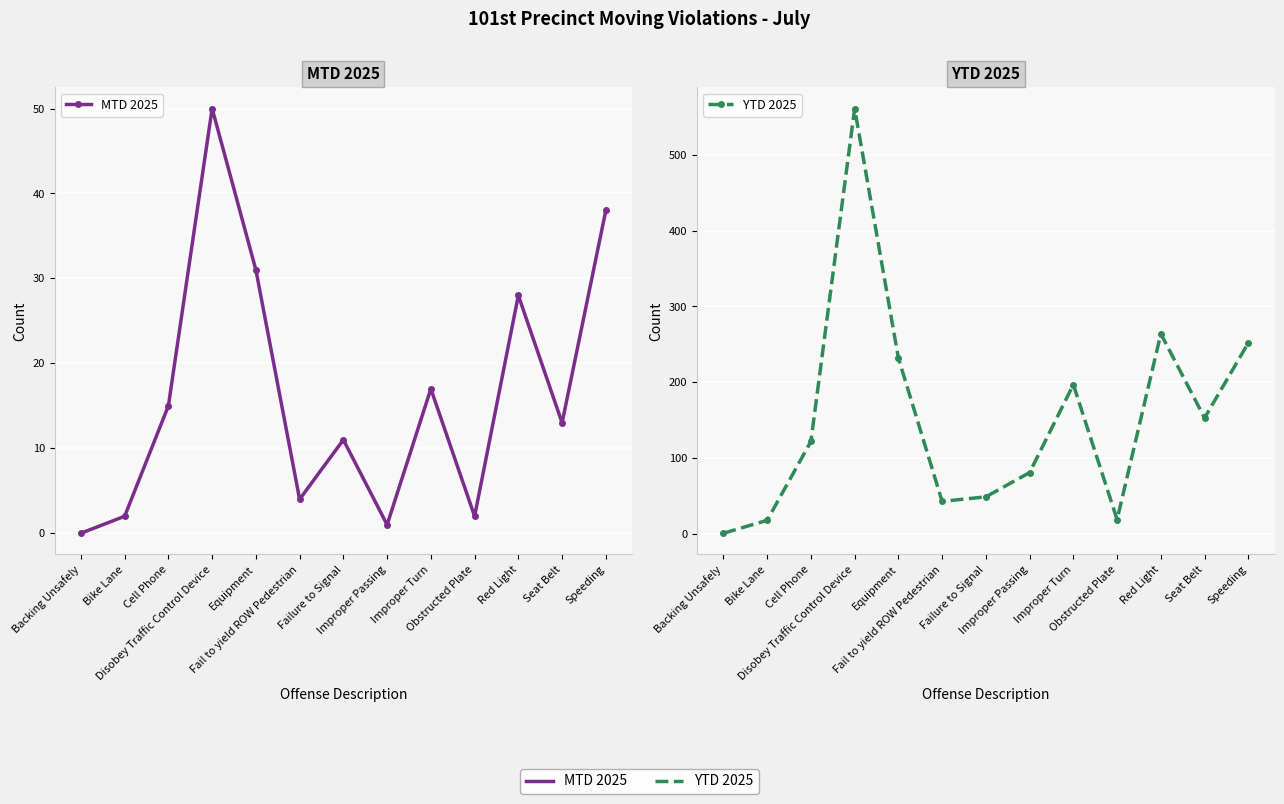

What is the average value of the YTD 2025 series?

153